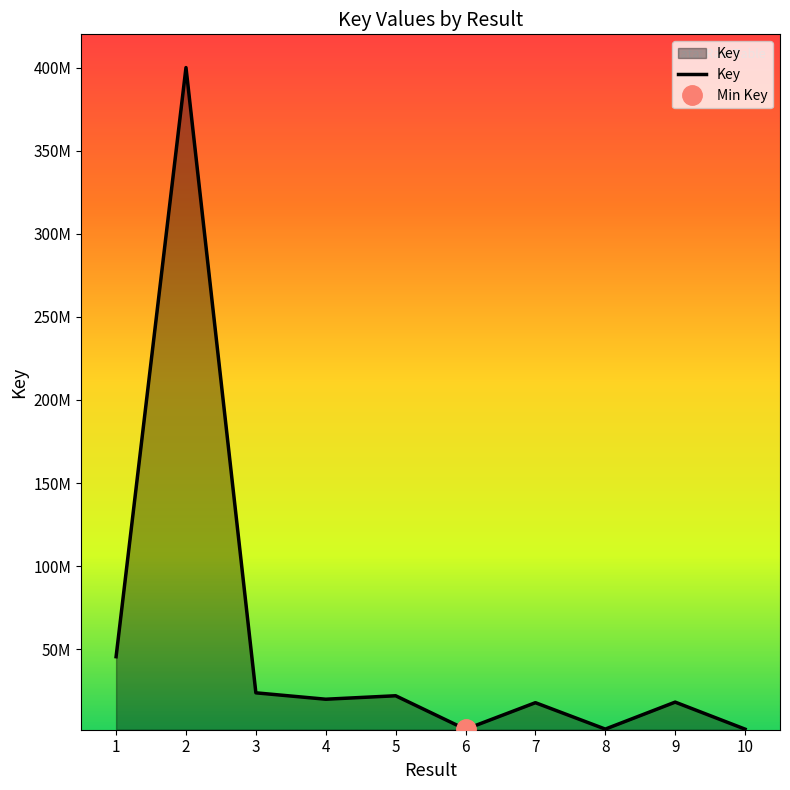

What is the greatest value displayed?

400094893